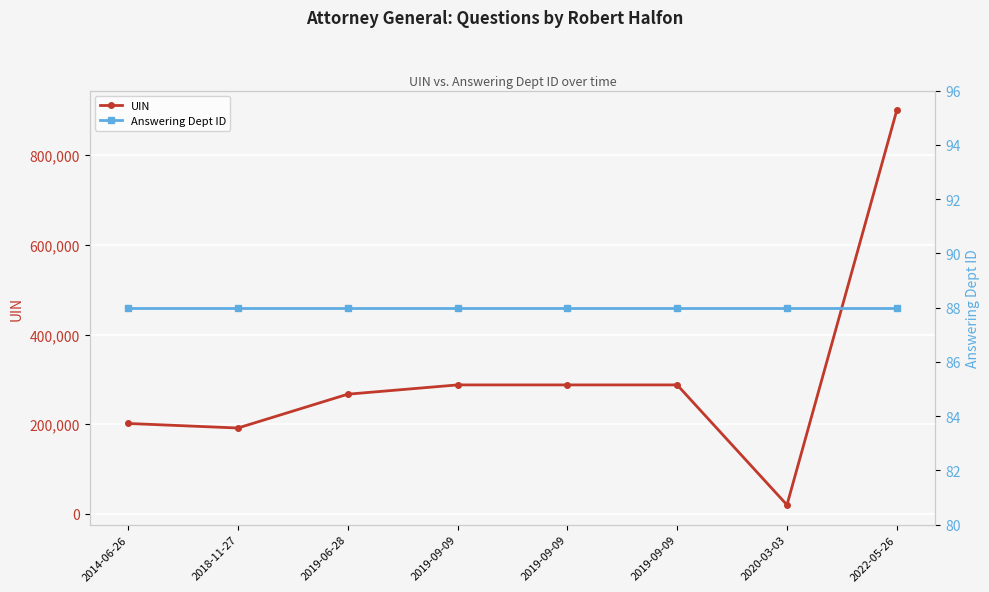

What is the minimum value shown in the chart?

88